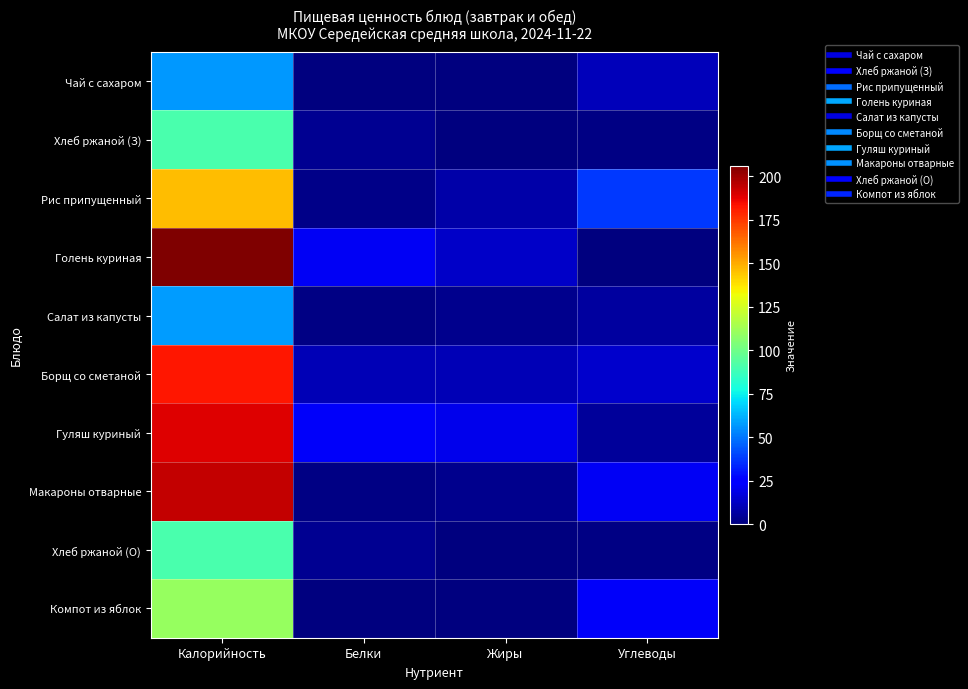

At how many categories does at least one series exceed 96?

1